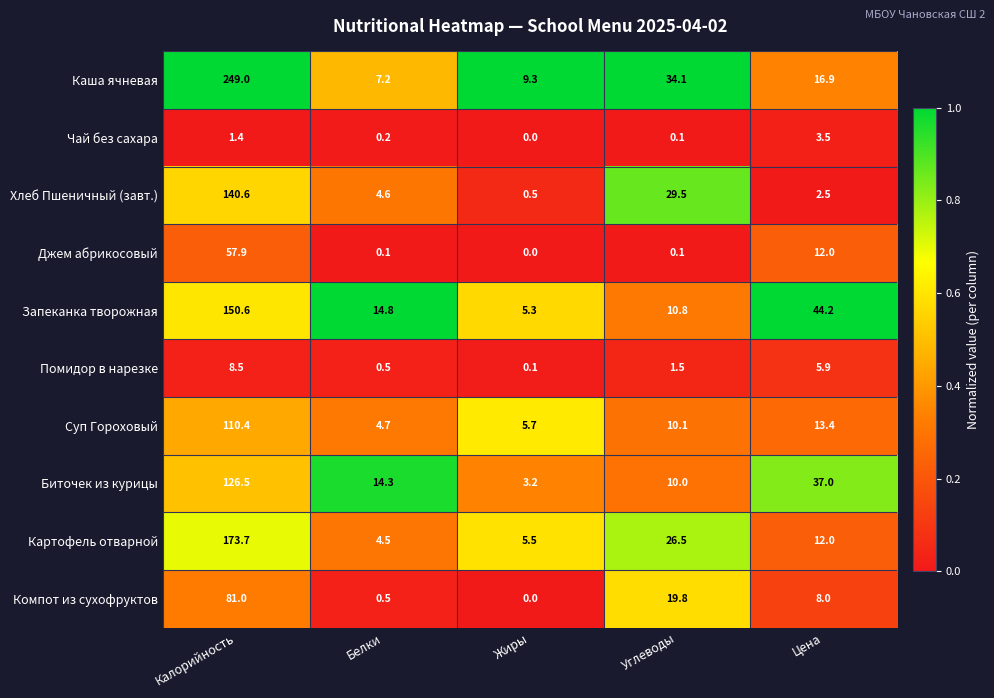

List the labels in order of Картофель отварной value, smallest first.

Белки, Жиры, Цена, Углеводы, Калорийность